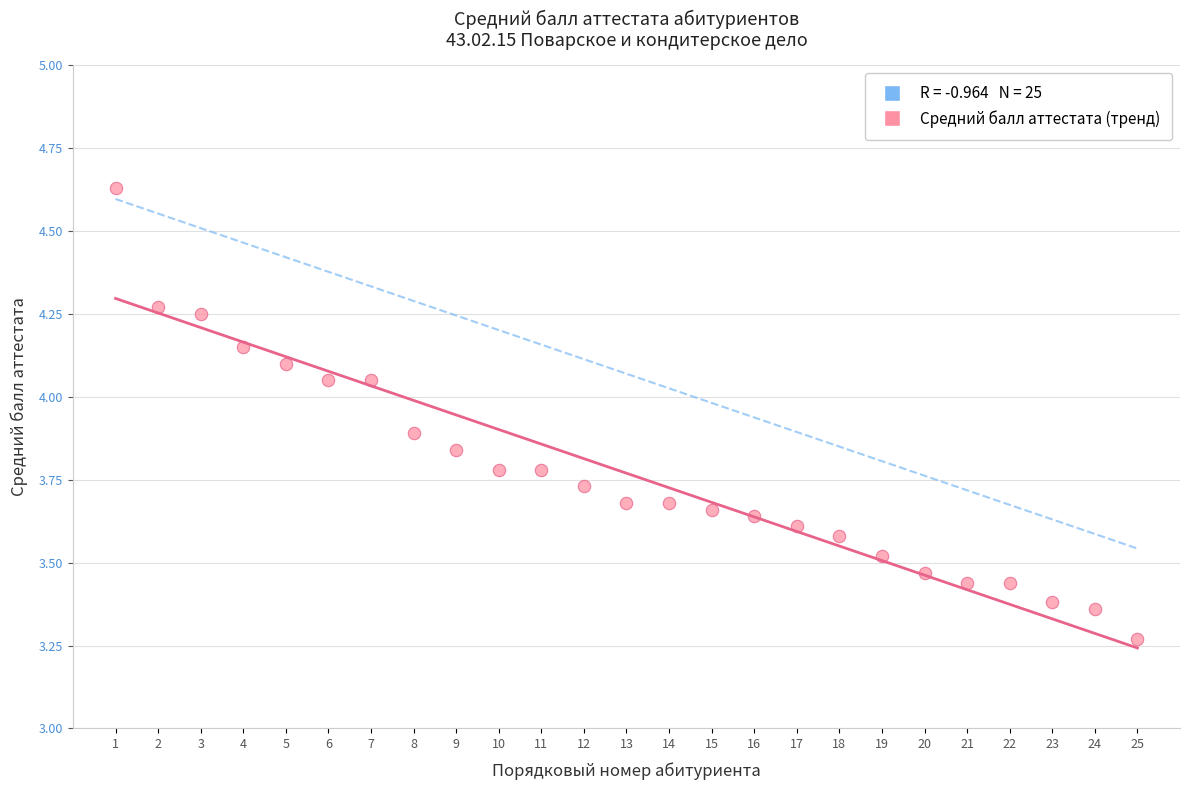

What is the range of X values (max minus min)?

24.0